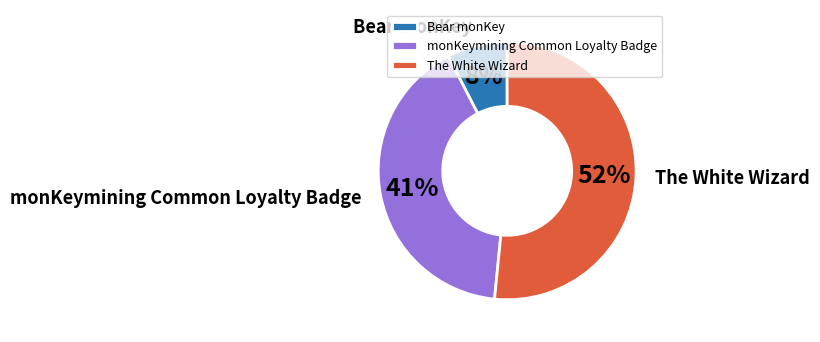

To the nearest percent, what is the average slice percentage?

33%